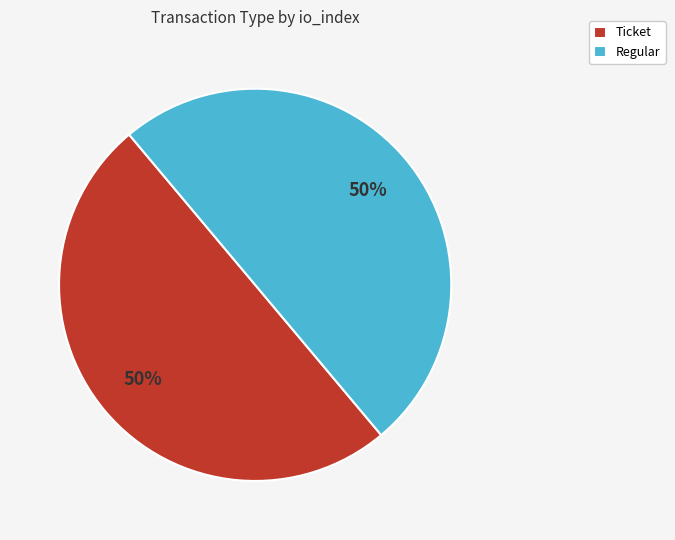

Is the sum of Ticket and Regular greater than half?

Yes